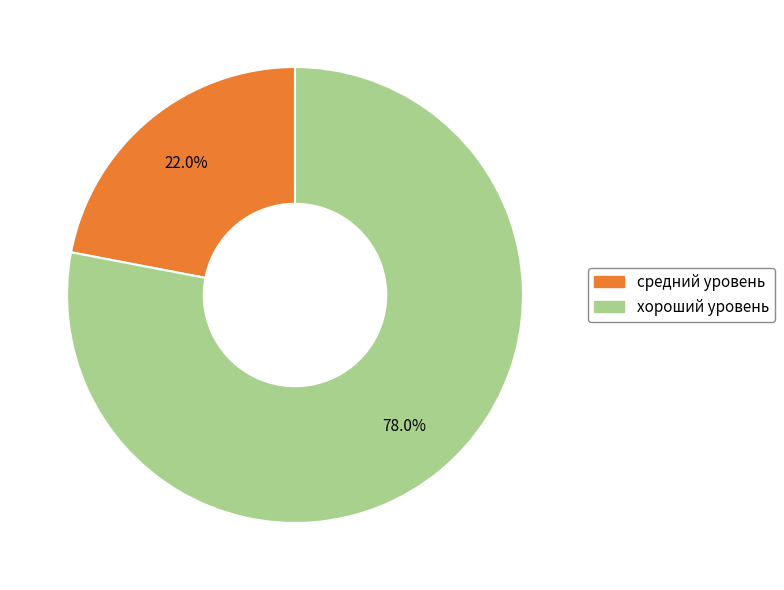

Is there any slice that represents more than half of the pie?

Yes